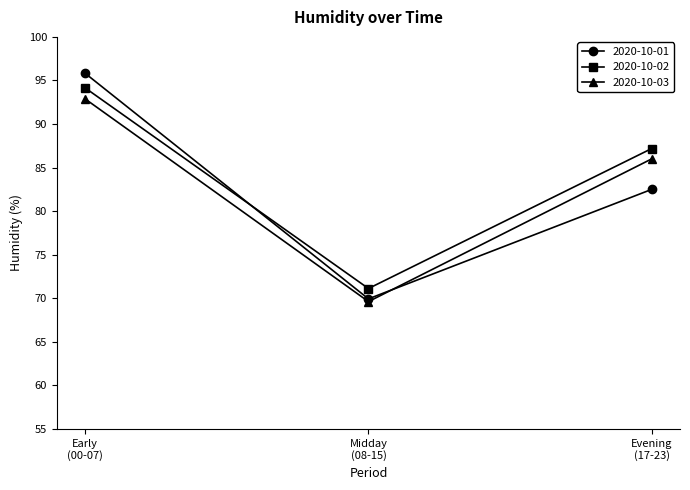

What is the minimum value for 2020-10-02?

71.1